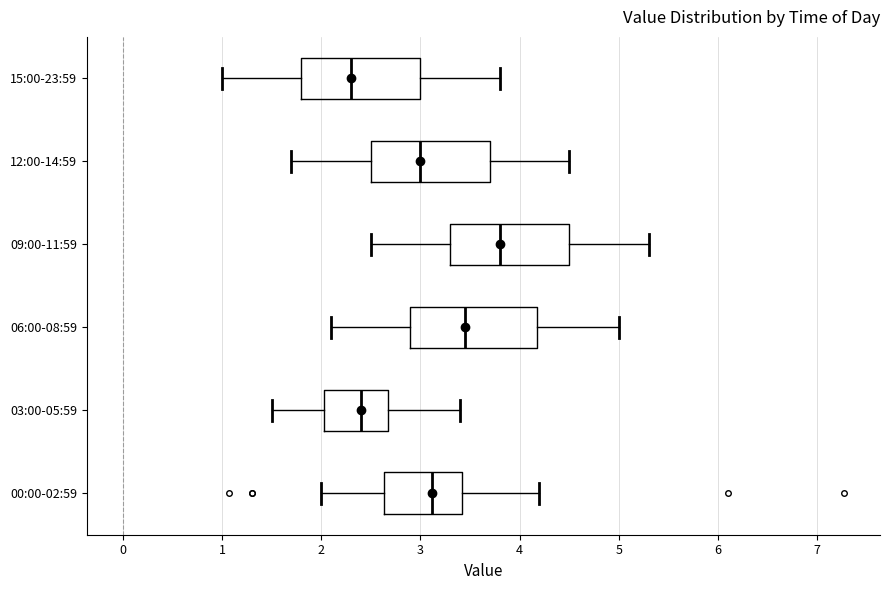

Reading bottom to top, read every box against the x-axis: the position of its median line, the range the box covers, and the ends of its whiskers. The values are not printed on the chart, so give them approximately, as read against the axis.

00:00-02:59: median 3.1, box 2.6 to 3.4, whiskers 2.0 to 4.2
03:00-05:59: median 2.4, box 2.0 to 2.7, whiskers 1.5 to 3.4
06:00-08:59: median 3.5, box 2.9 to 4.2, whiskers 2.1 to 5.0
09:00-11:59: median 3.8, box 3.3 to 4.5, whiskers 2.5 to 5.3
12:00-14:59: median 3.0, box 2.5 to 3.7, whiskers 1.7 to 4.5
15:00-23:59: median 2.3, box 1.8 to 3.0, whiskers 1.0 to 3.8